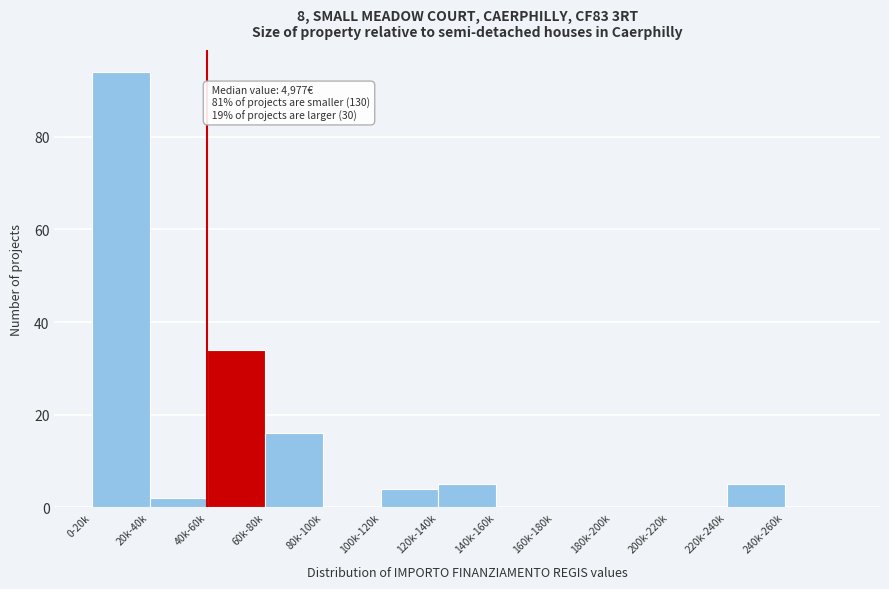

Reading left to right, transcribe all the data shown in this chart.

0-20k=94	20k-40k=2	40k-60k=34	60k-80k=16	80k-100k=0	100k-120k=4	120k-140k=5	140k-160k=0	160k-180k=0	180k-200k=0	200k-220k=0	220k-240k=5	240k-260k=0